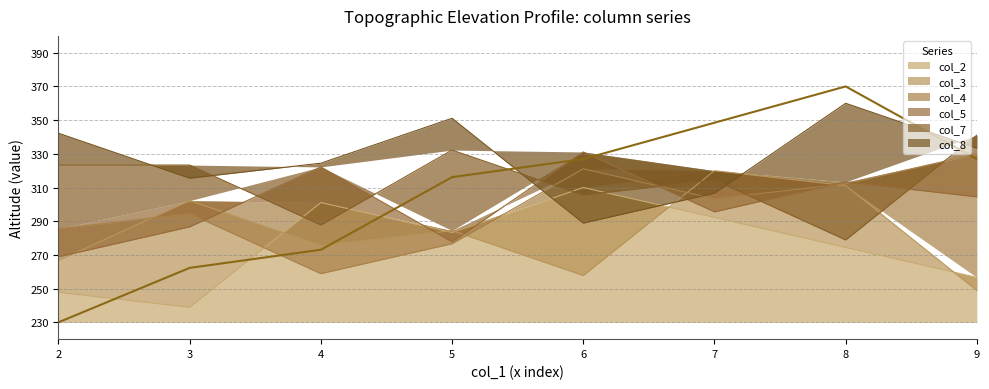

What is the total value across all series at 8?

1850.0